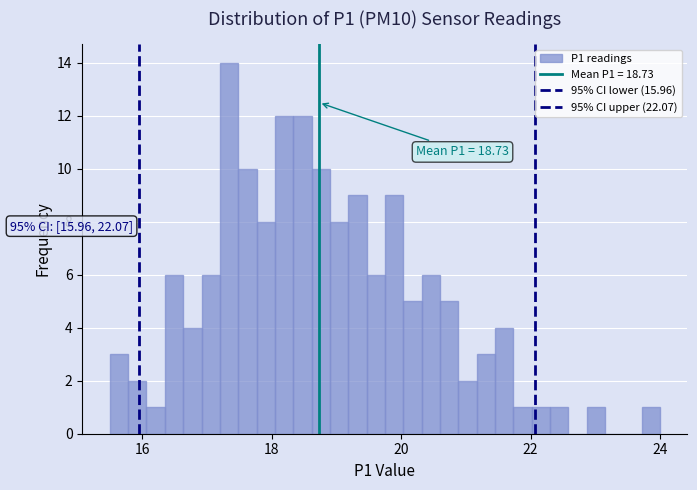

Around what value on the x-axis is the tallest bar? Give the approximate position of its centre, as read against the axis.

17.4